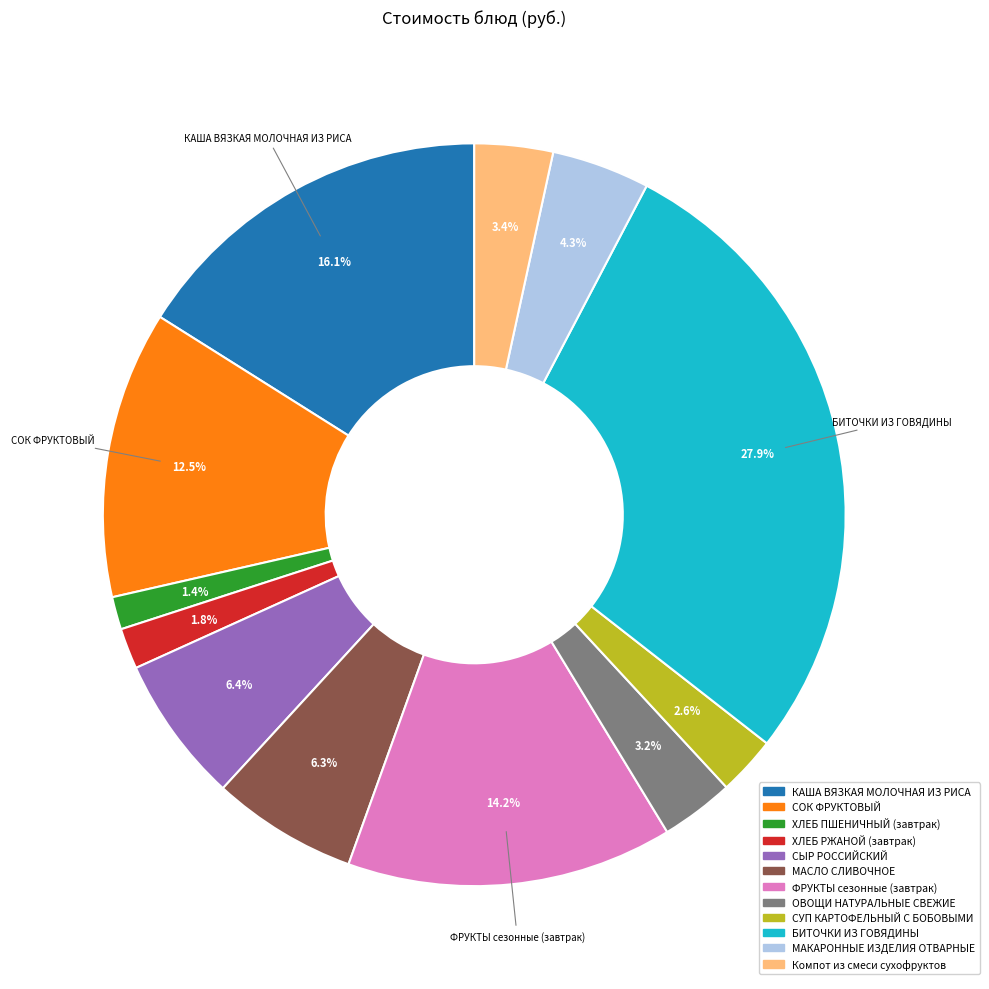

Is it true that ФРУКТЫ сезонные (завтрак) is 6% of the pie?

False